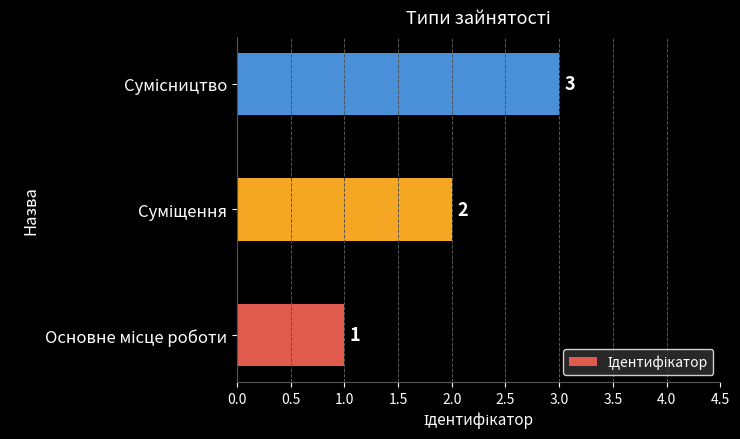

Count the values in the range 1 to 3.

3